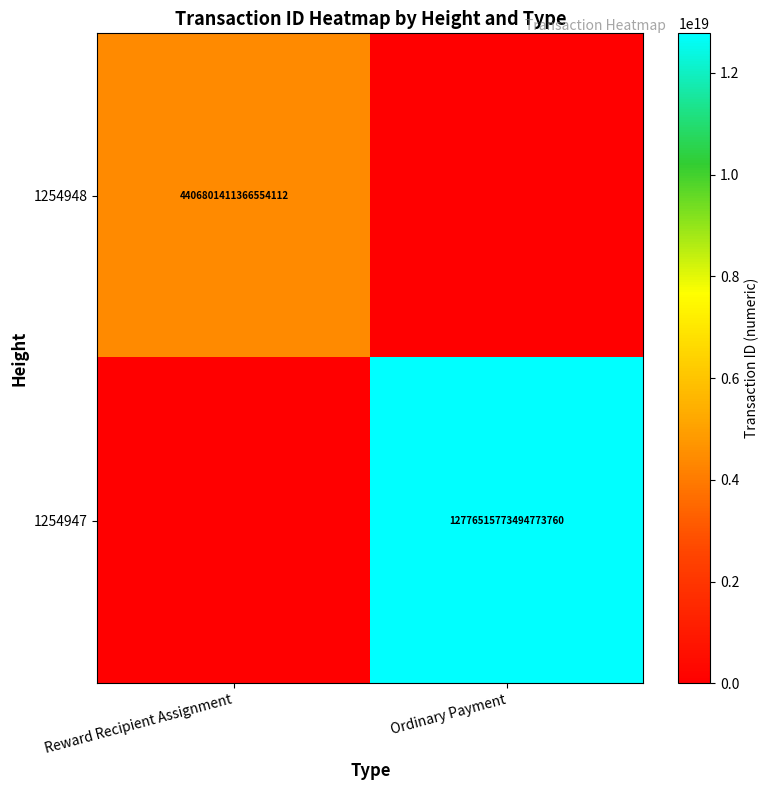

Is the value of 1254947 at Ordinary Payment greater than the value of 1254948 at Reward Recipient Assignment?

Yes